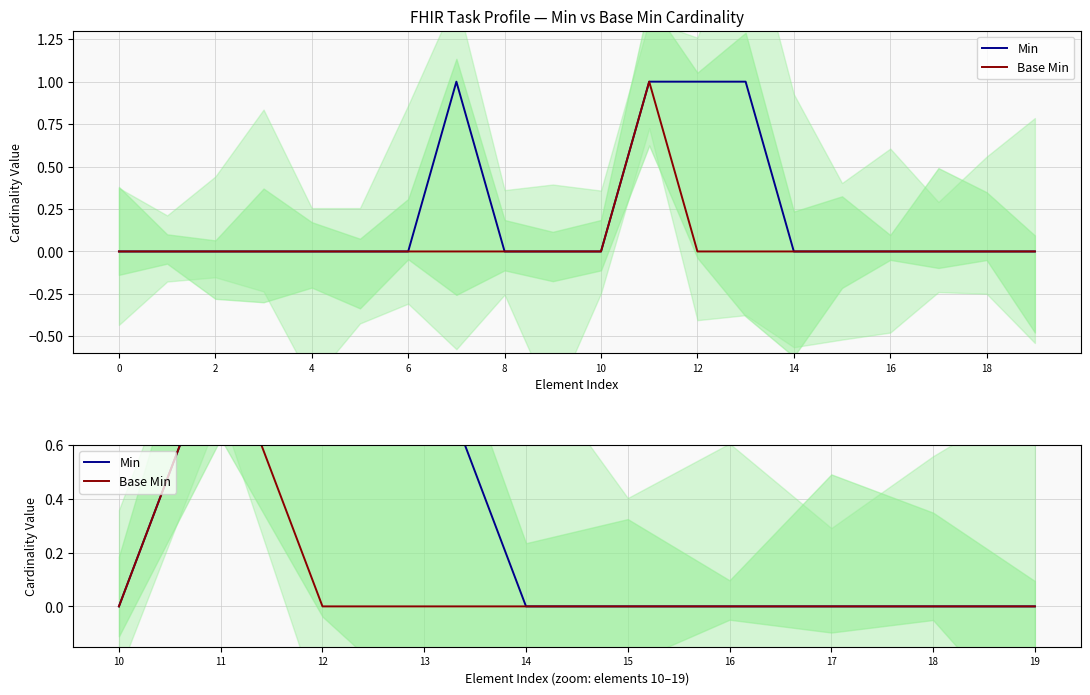

What is the highest value of the Base Min series?

1